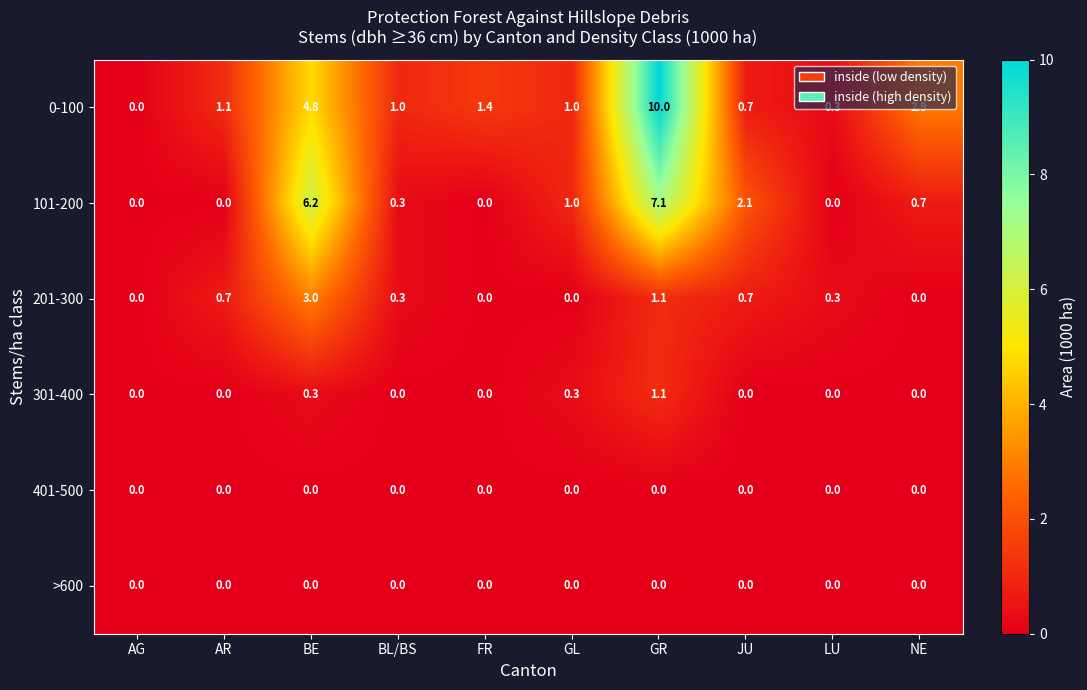

Is it true that 301-400 equals -0.6 at NE?

False